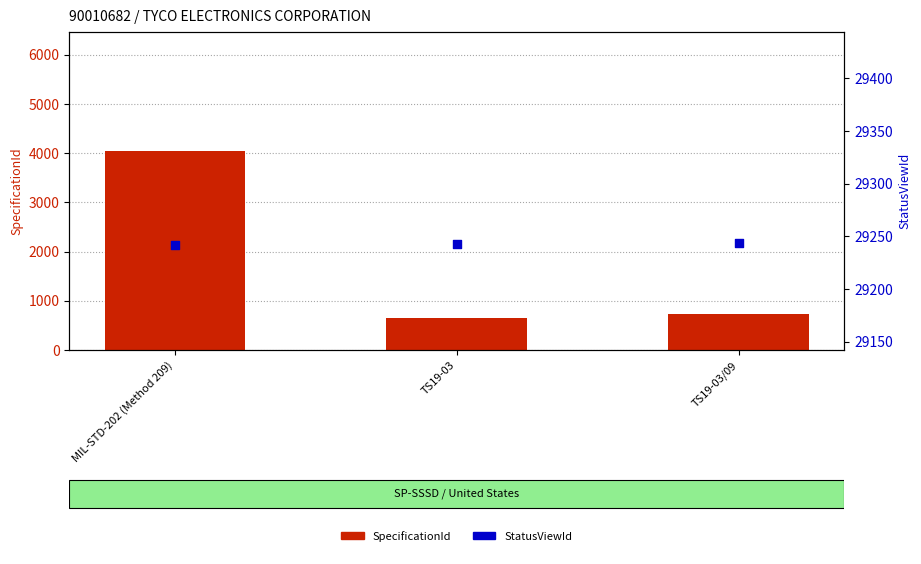

What are all the series names shown in the legend?

SpecificationId, StatusViewId